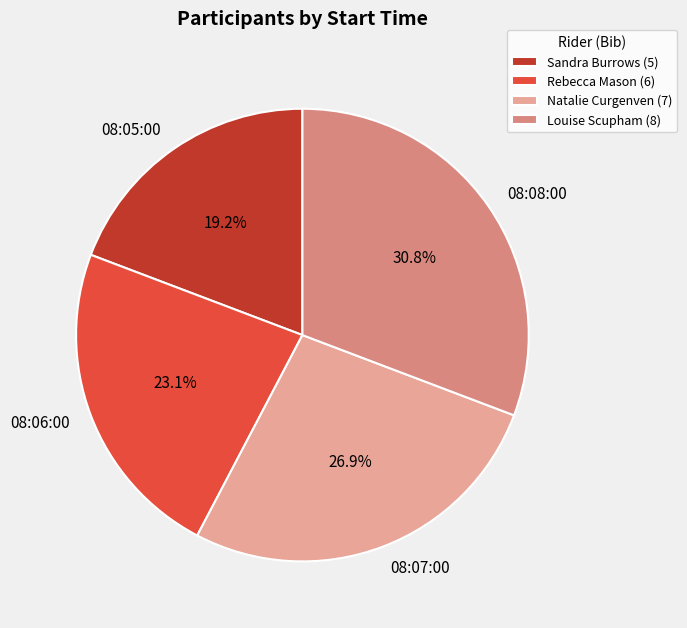

How much of the chart is everything except Louise Scupham (8)?

69.2%